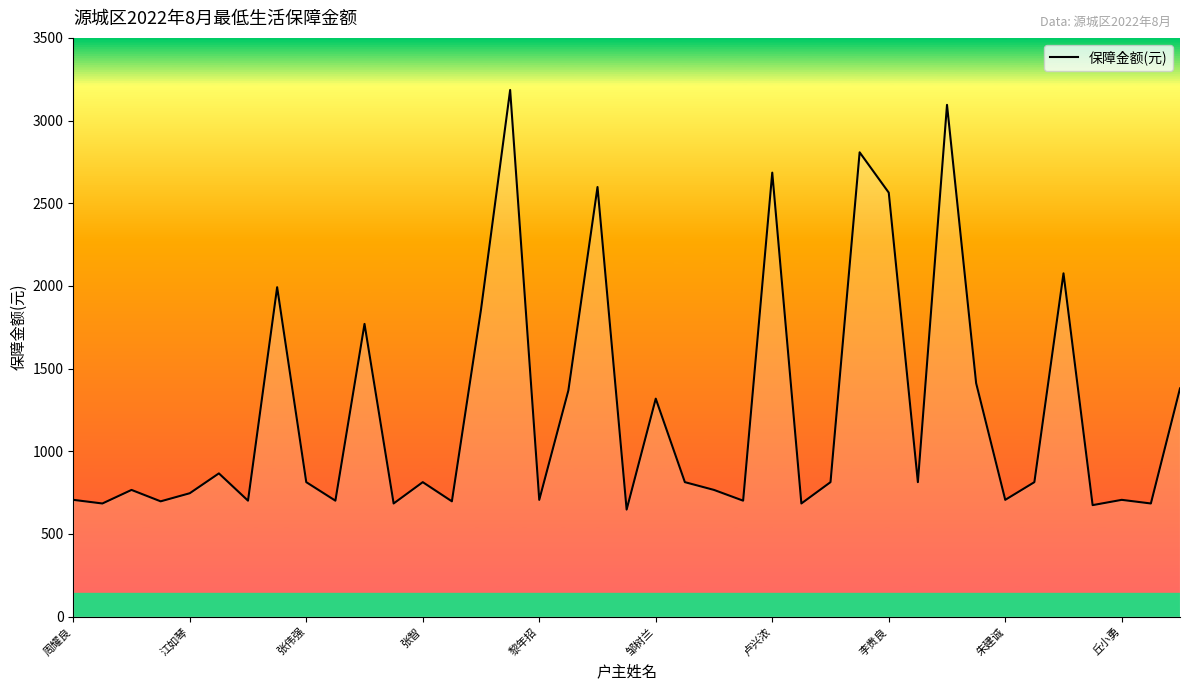

What is the greatest value displayed?

3185